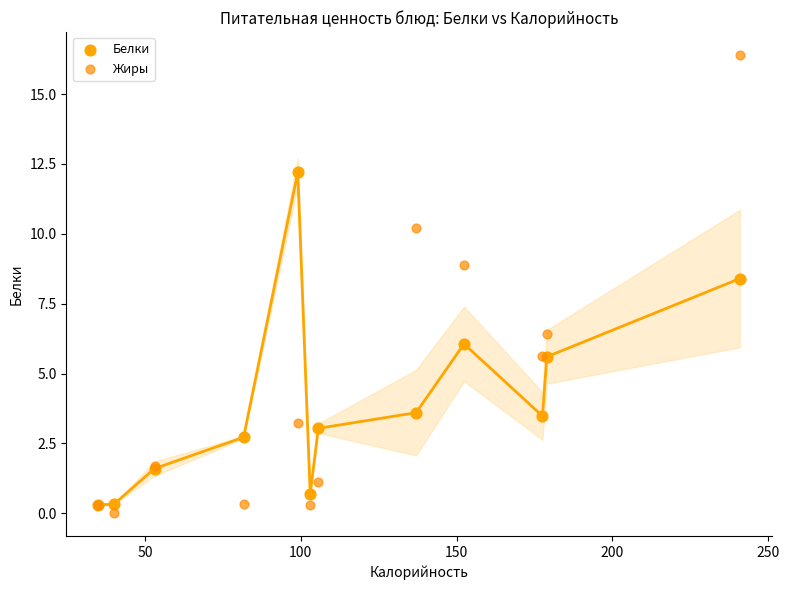

Across all series, what Y value is closest to 8?

8.4